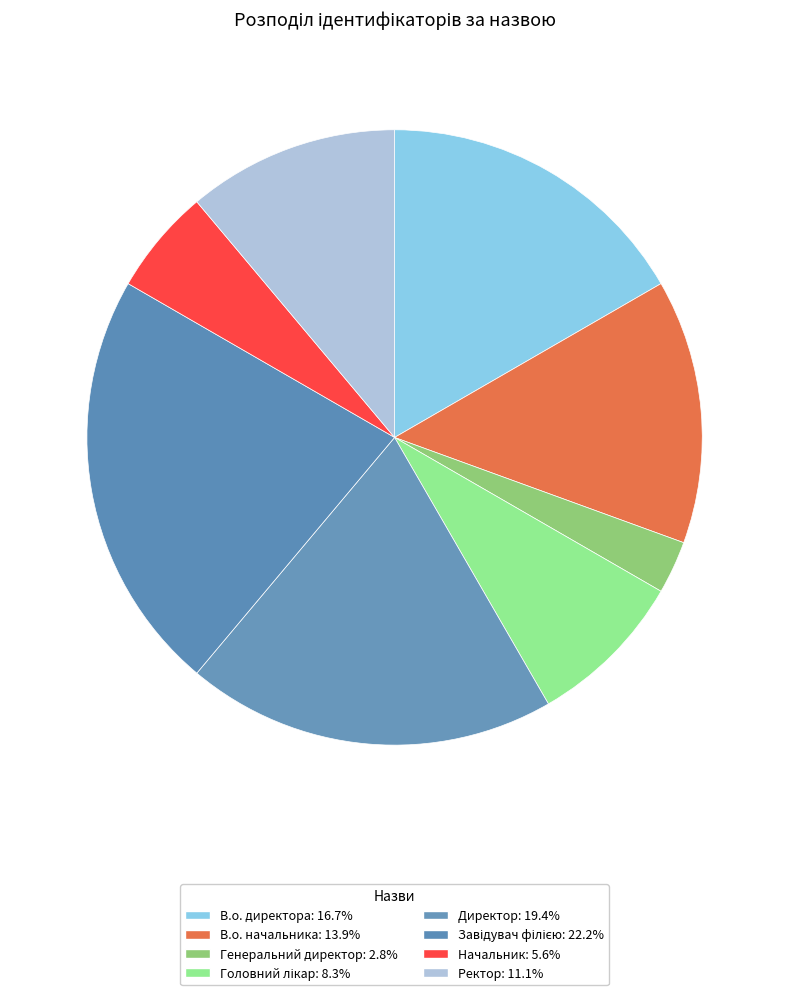

How many segments does this pie chart have?

8